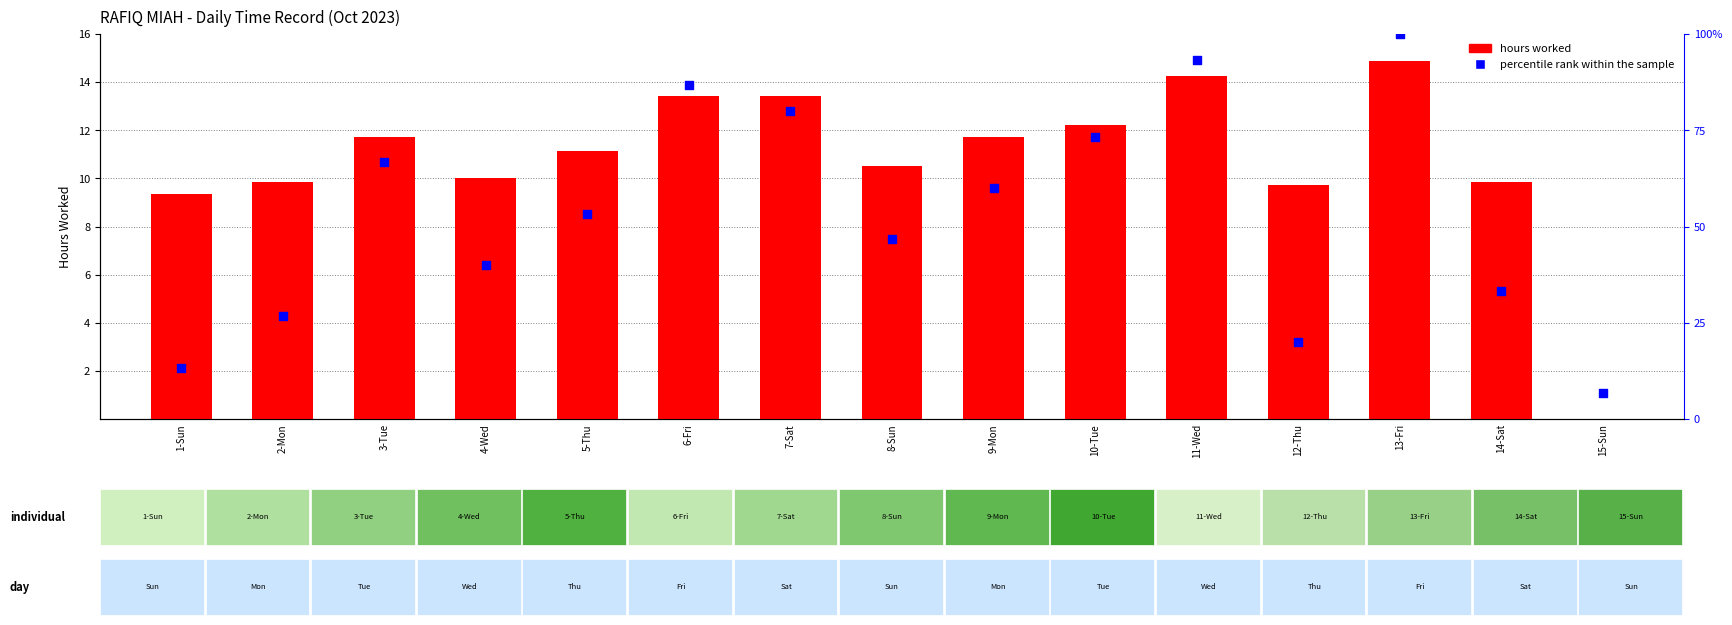

What is the total value across all series at 13-Fri?

114.9